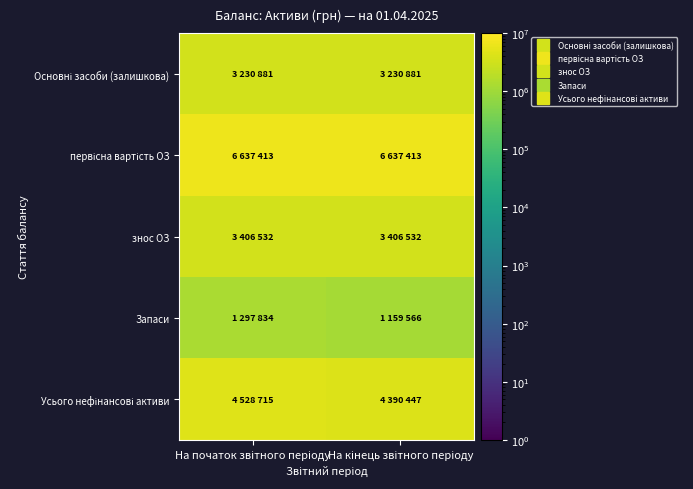

Which series has the largest total across all categories?

первісна вартість ОЗ